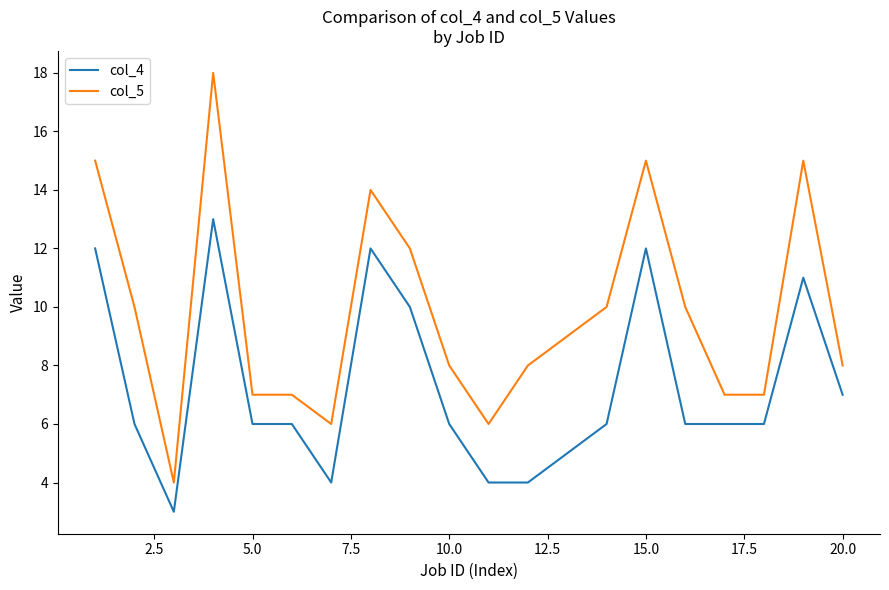

Which series has the largest total across all categories?

col_5